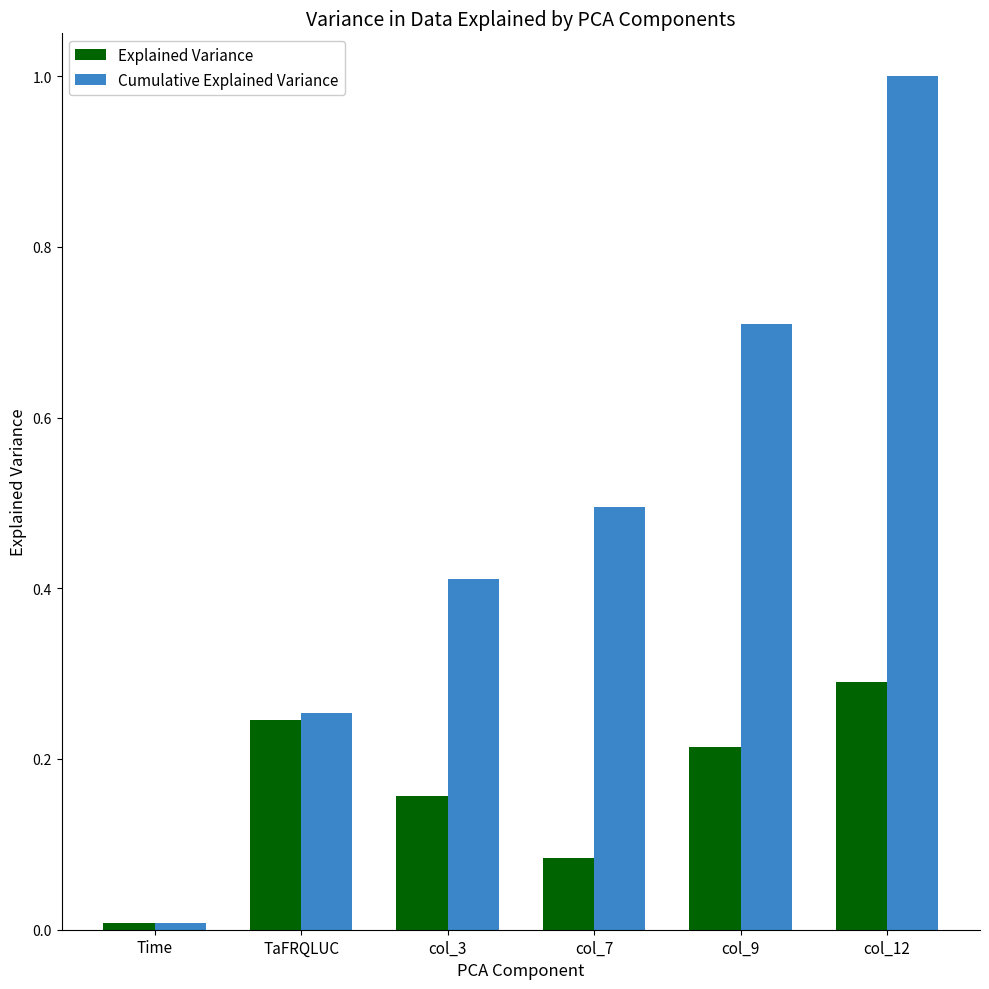

What is the sum of all Cumulative Explained Variance values?

2.9